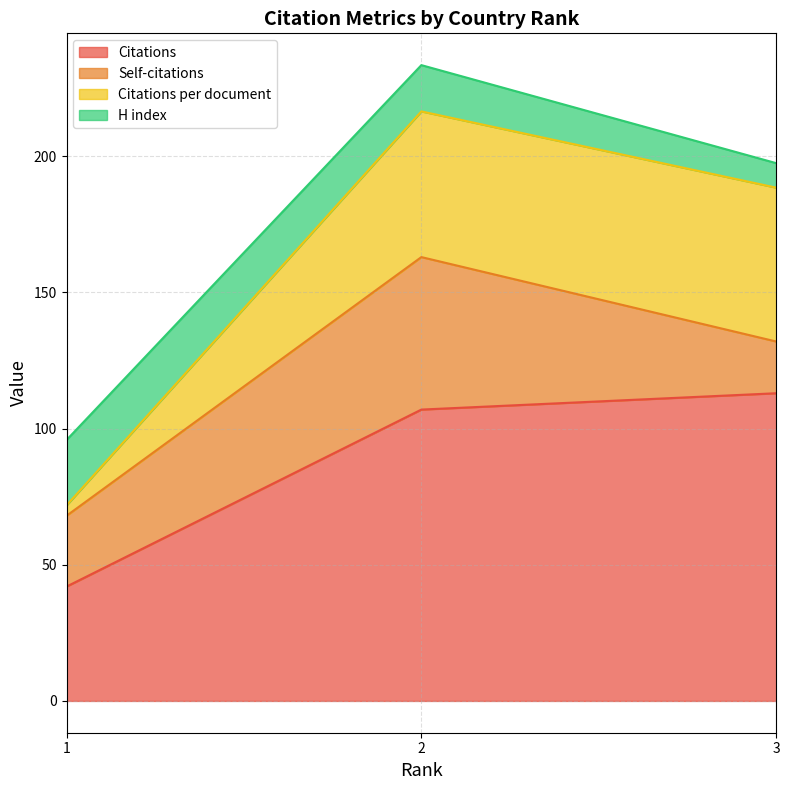

What is the lowest value of the H index series?

9.0